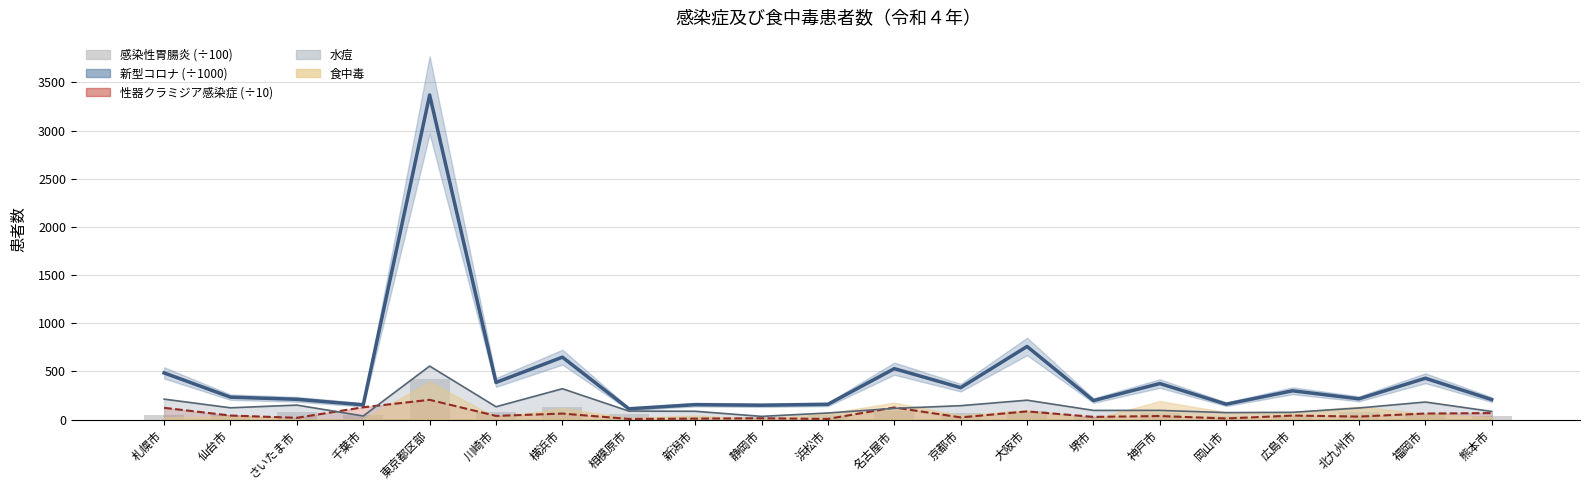

Is the value of 感染性胃腸炎 (÷100) at 横浜市 greater than the value of 新型コロナ (÷1000) at 福岡市?

No